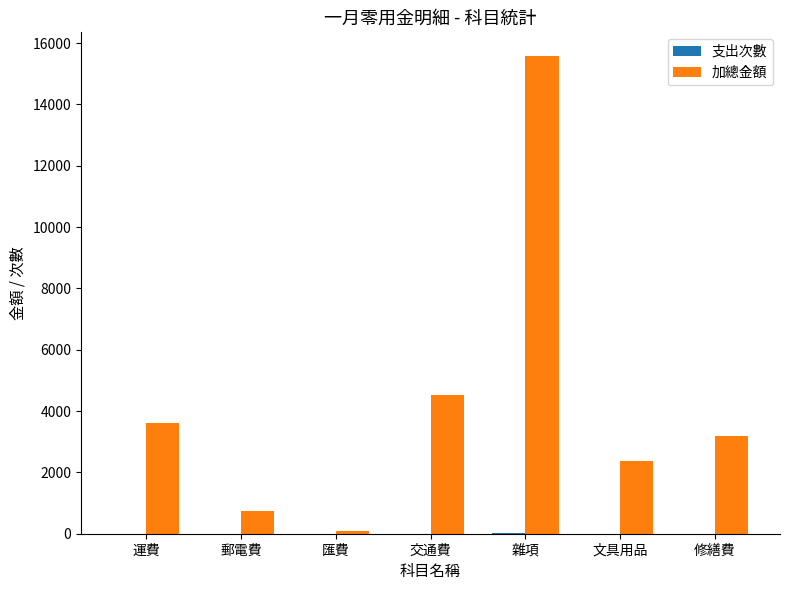

What is the highest value of the 加總金額 series?

15575